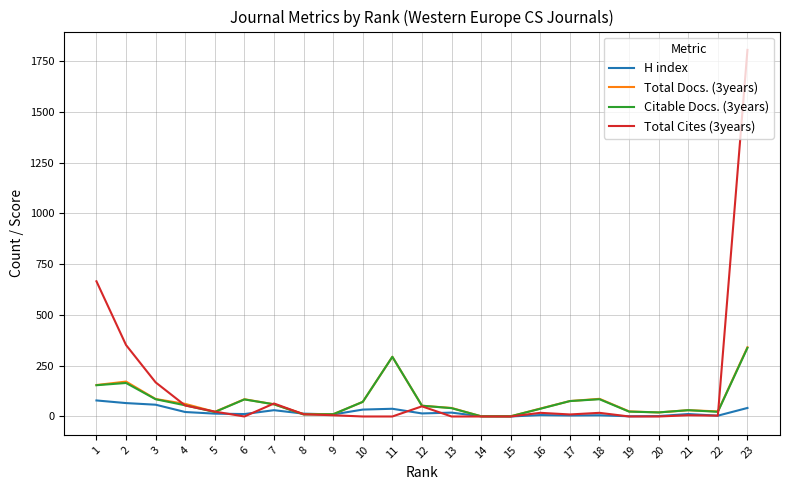

Does the chart display data point markers on the line(s)?

No